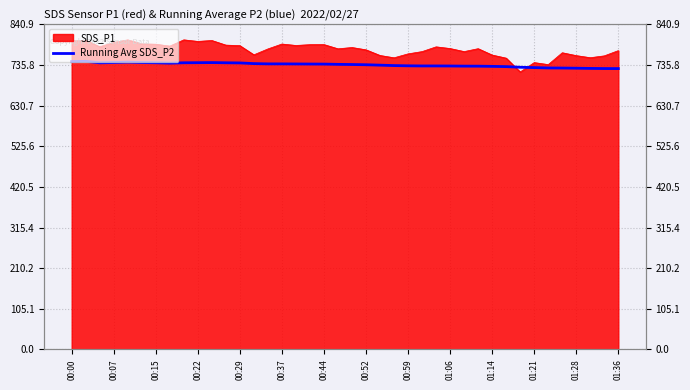

Where does the data first go above 737?

00:00